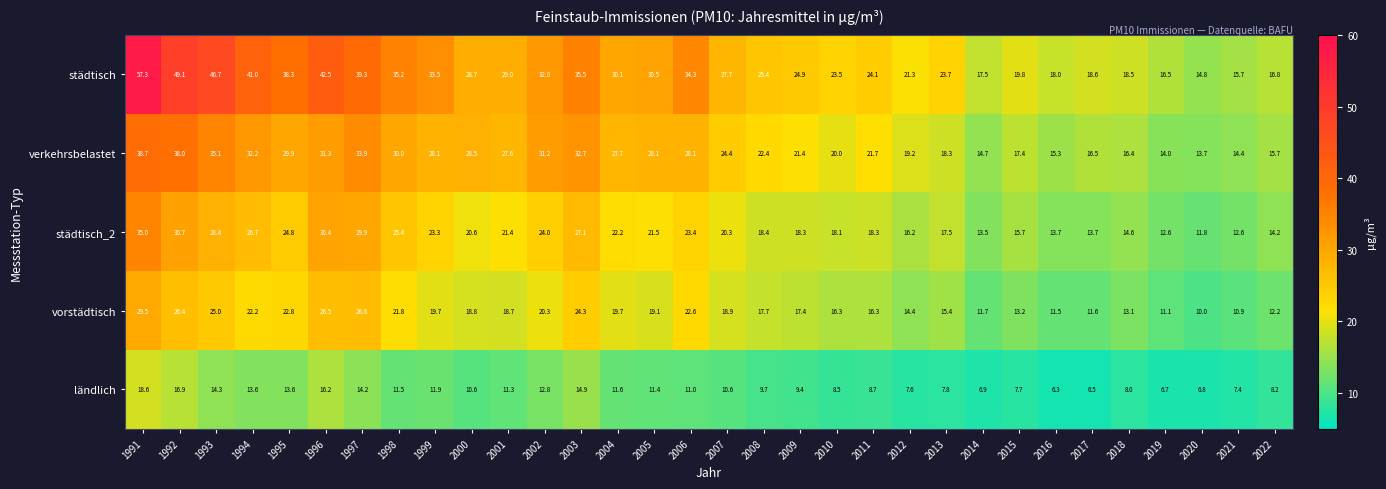

Where is ländlich nearest to the value 12?

1999